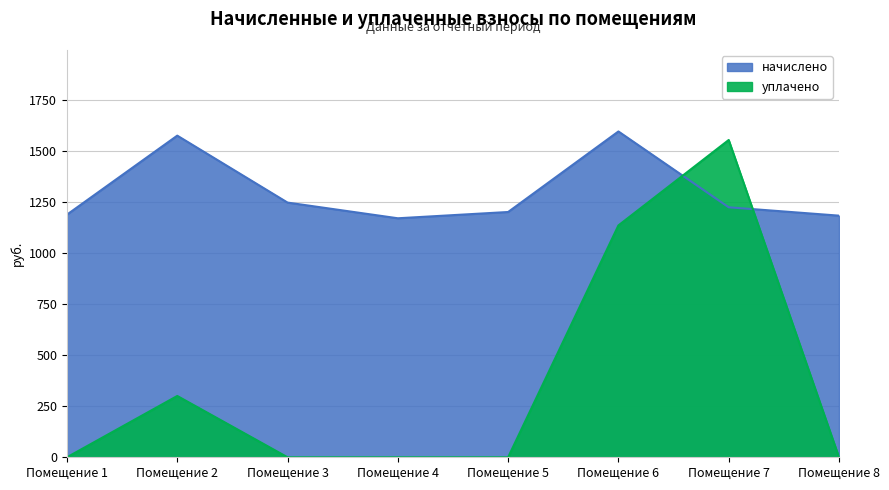

Where is the first local maximum for уплачено?

Помещение 2